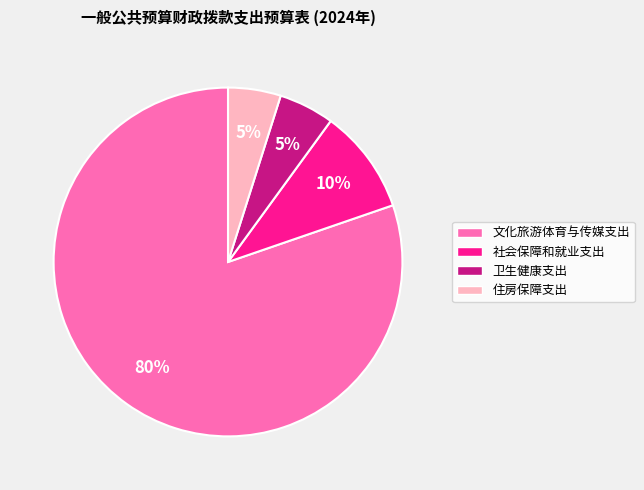

Between 卫生健康支出 and 文化旅游体育与传媒支出, which is larger?

文化旅游体育与传媒支出